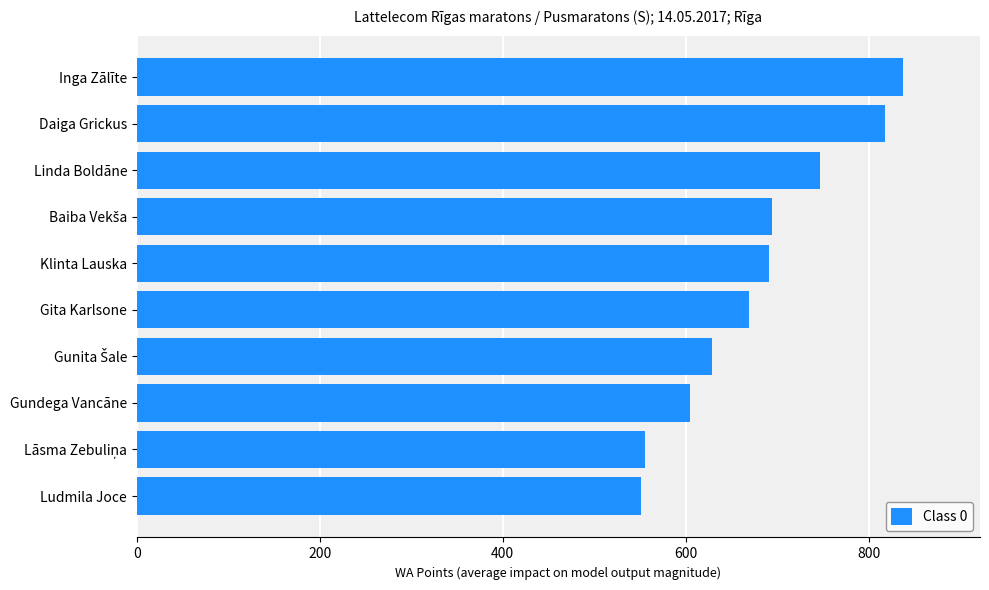

Which category has the highest value across all series?

Inga Zālīte